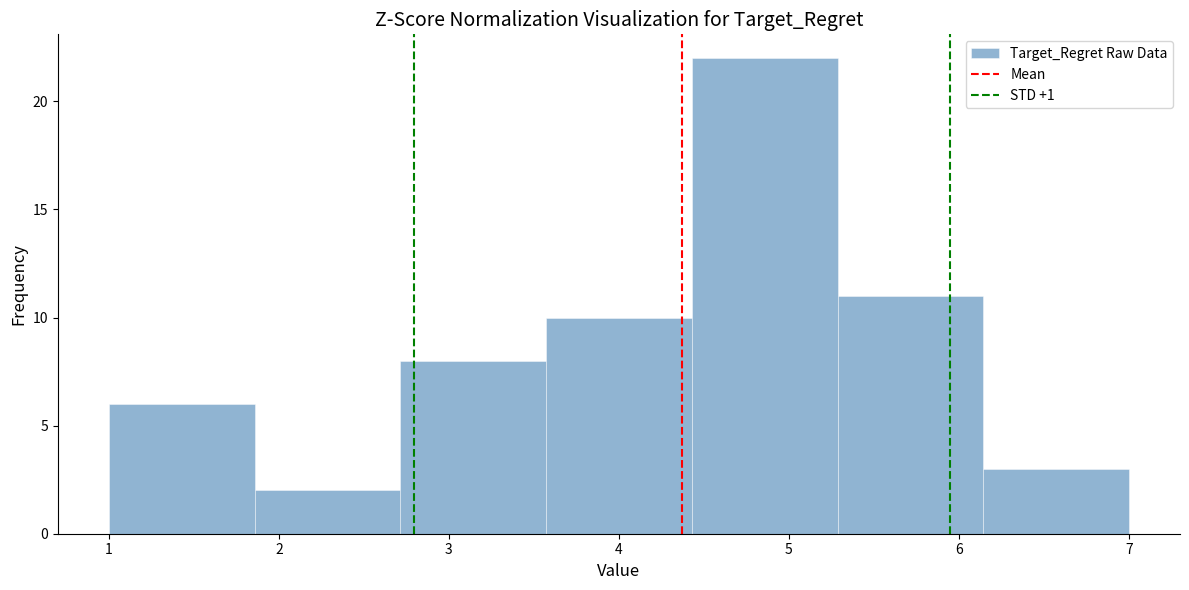

Reading left to right, transcribe this chart: for each bar, give the range it covers on the x-axis and its height. Neither the bar edges nor the heights are printed on the chart, so give them approximately, as read against the axes.

1.0 to 1.9: 6
1.9 to 2.7: 2
2.7 to 3.6: 8
3.6 to 4.4: 10
4.4 to 5.3: 22
5.3 to 6.1: 11
6.1 to 7.0: 3